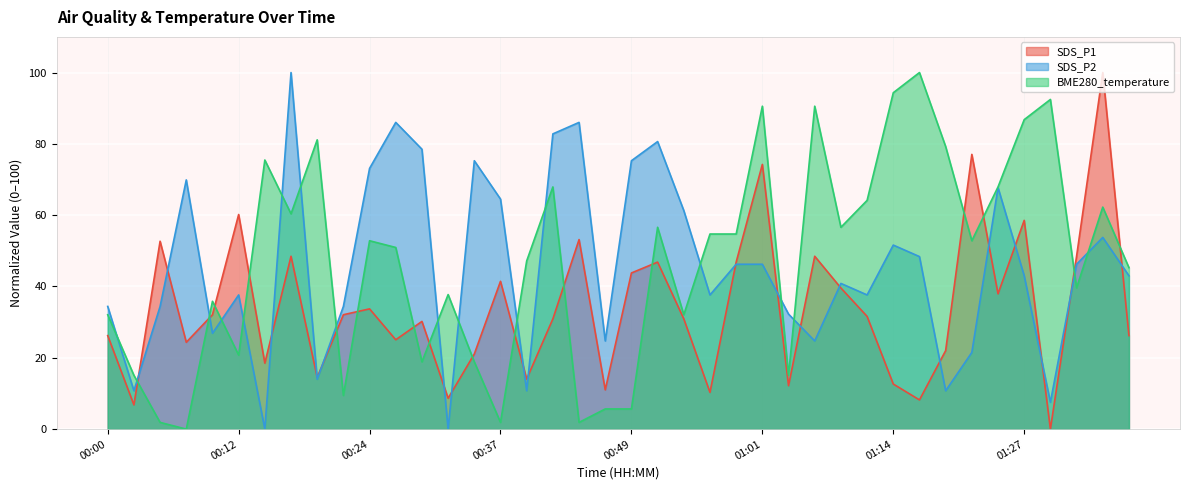

Which series has the largest total across all categories?

BME280_temperature